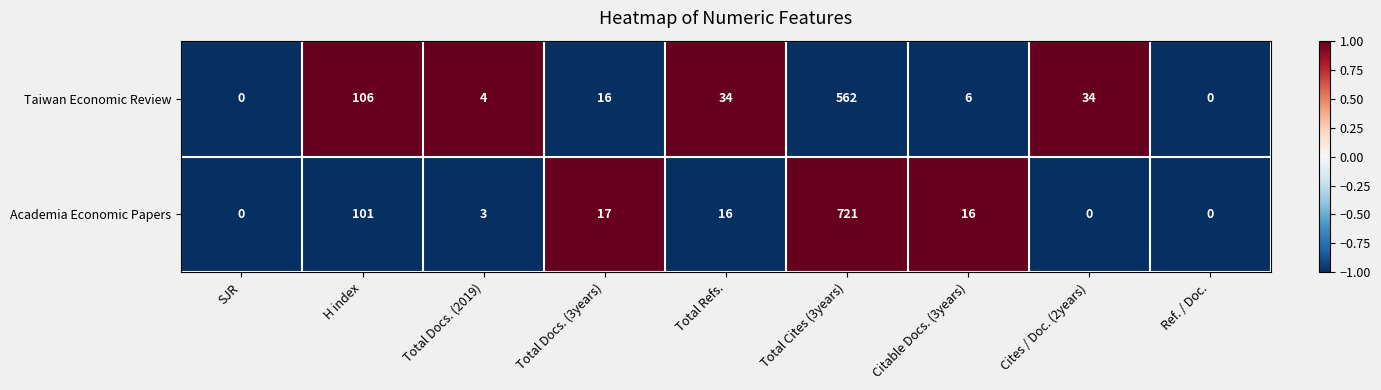

Which series has the widest spread of values?

Academia Economic Papers